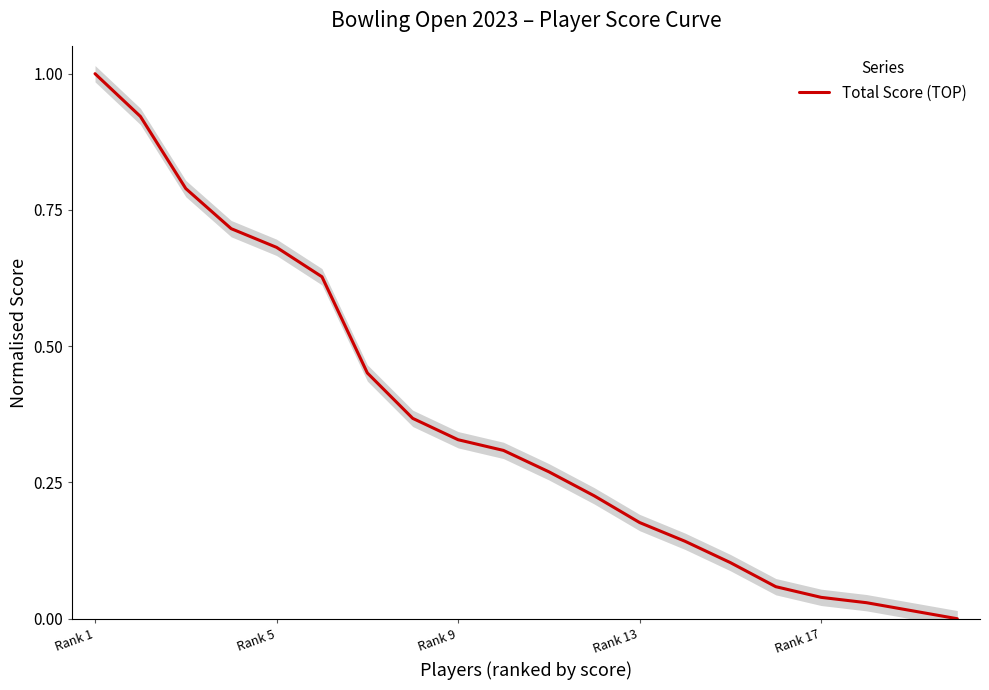

How many series are shown in this chart?

1